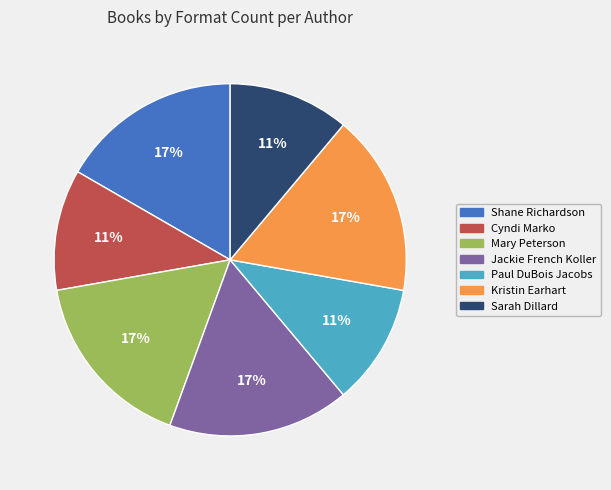

Approximately how many times larger is the value at Kristin Earhart compared to Cyndi Marko?

1.5